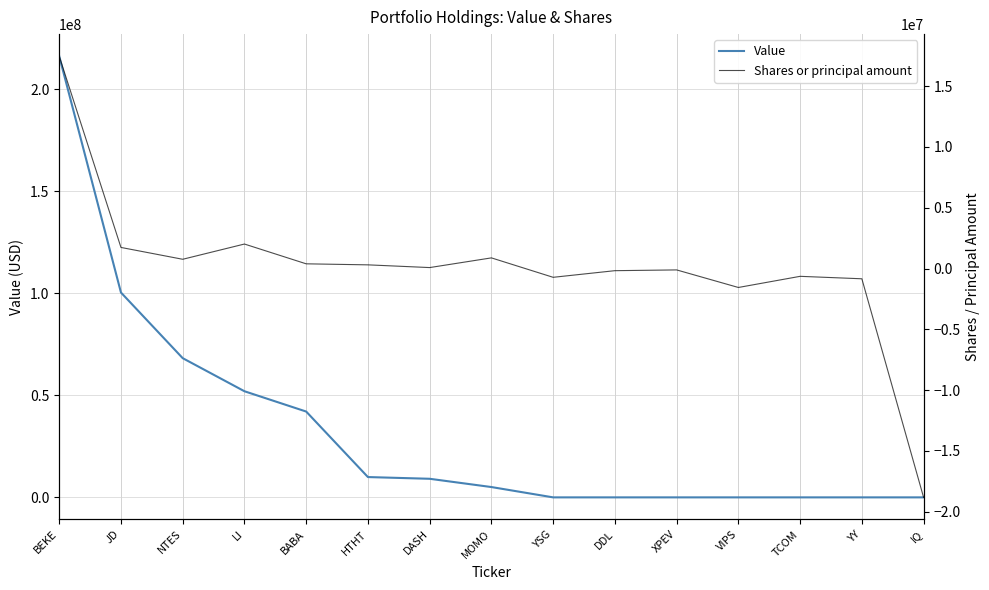

True or false: Shares or principal amount and Value intersect in this chart.

False